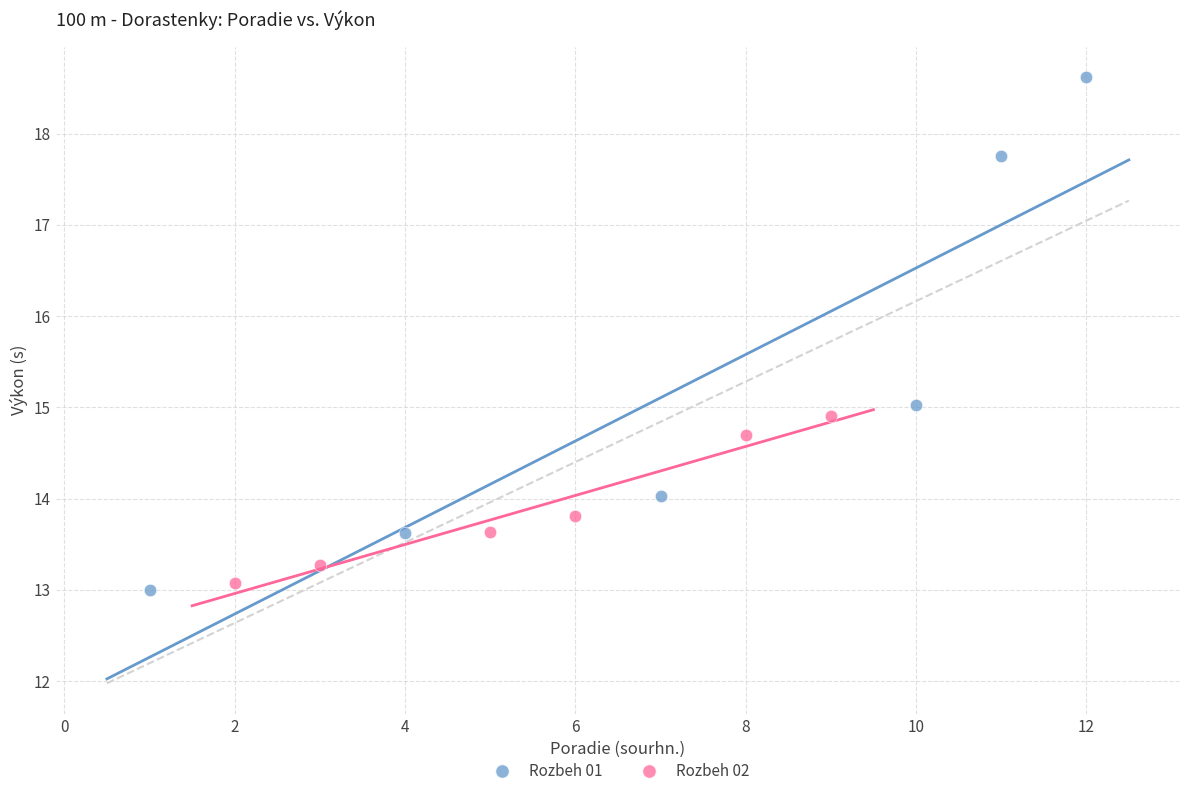

Which series reaches the maximum Y coordinate?

Rozbeh 01